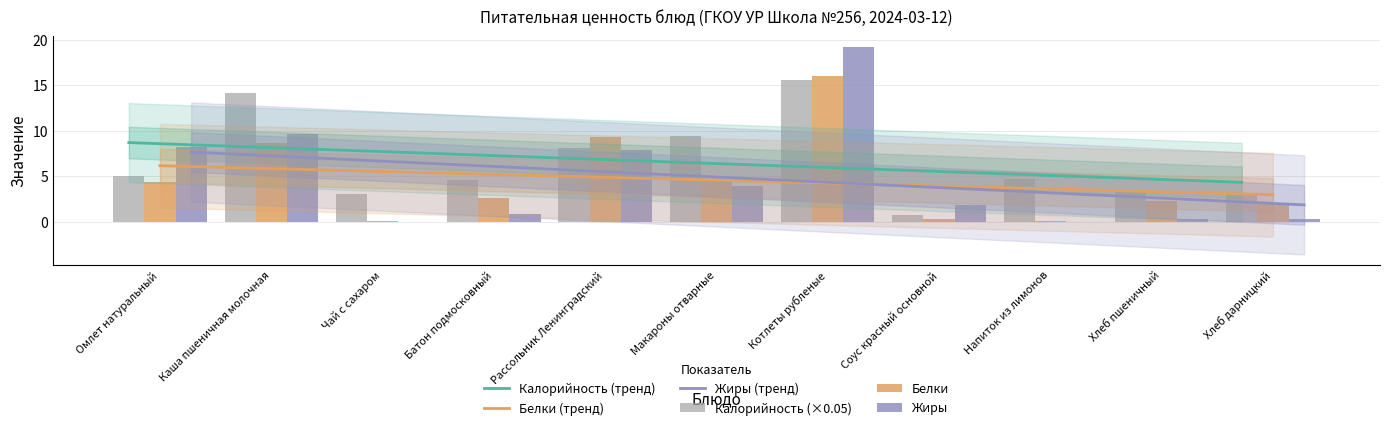

What is the spread (max minus min) of values at Рассольник Ленинградский?

1.4